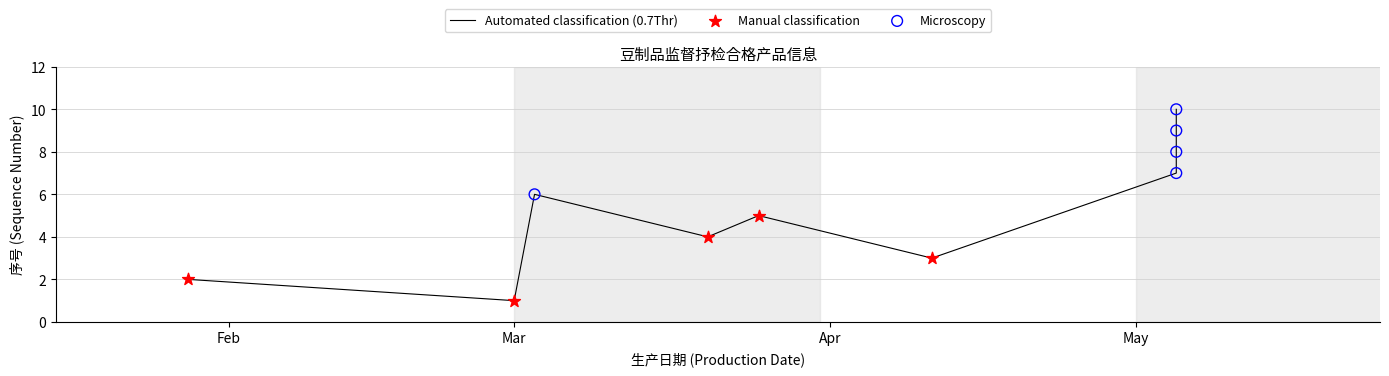

At how many categories does at least one series exceed 8?

2